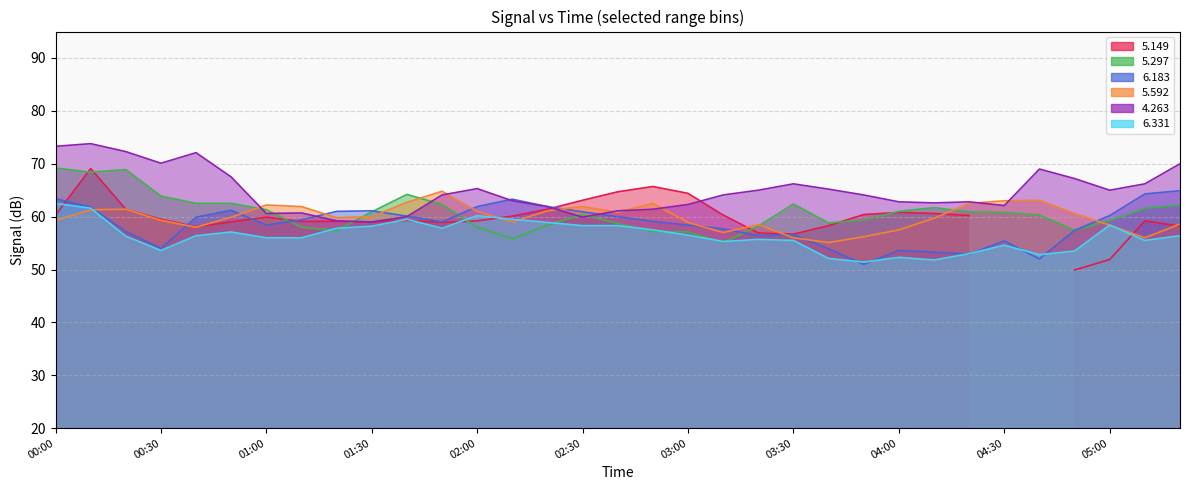

Which series changed the most between 02:10 and 04:00?

  6.183